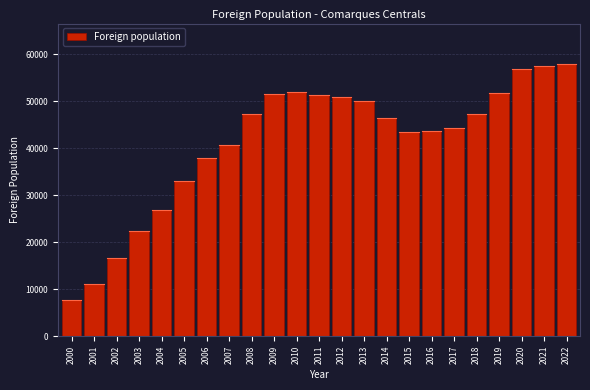

Which label corresponds to the smallest value in the chart?

2000